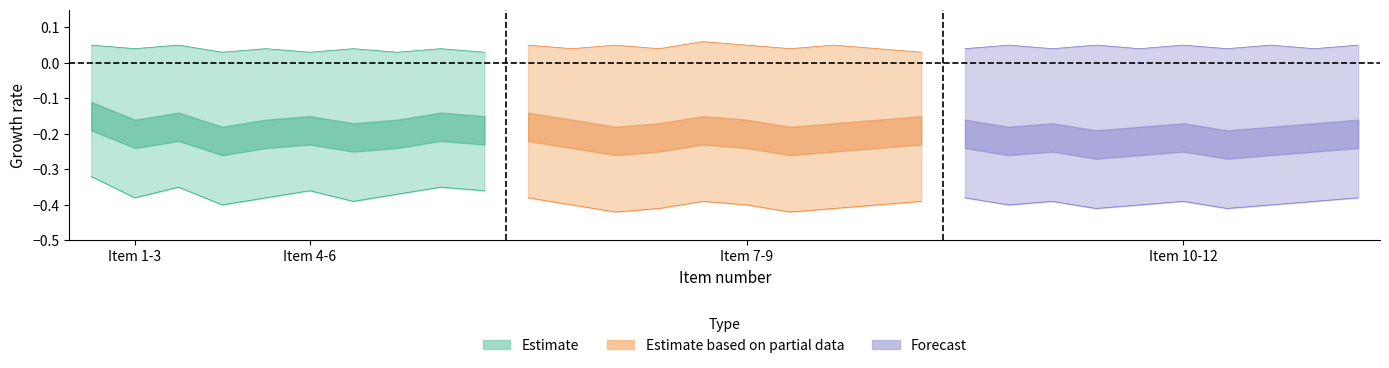

In Partial_upper, how many points are lower than both neighbors (excluding endpoints)?

3